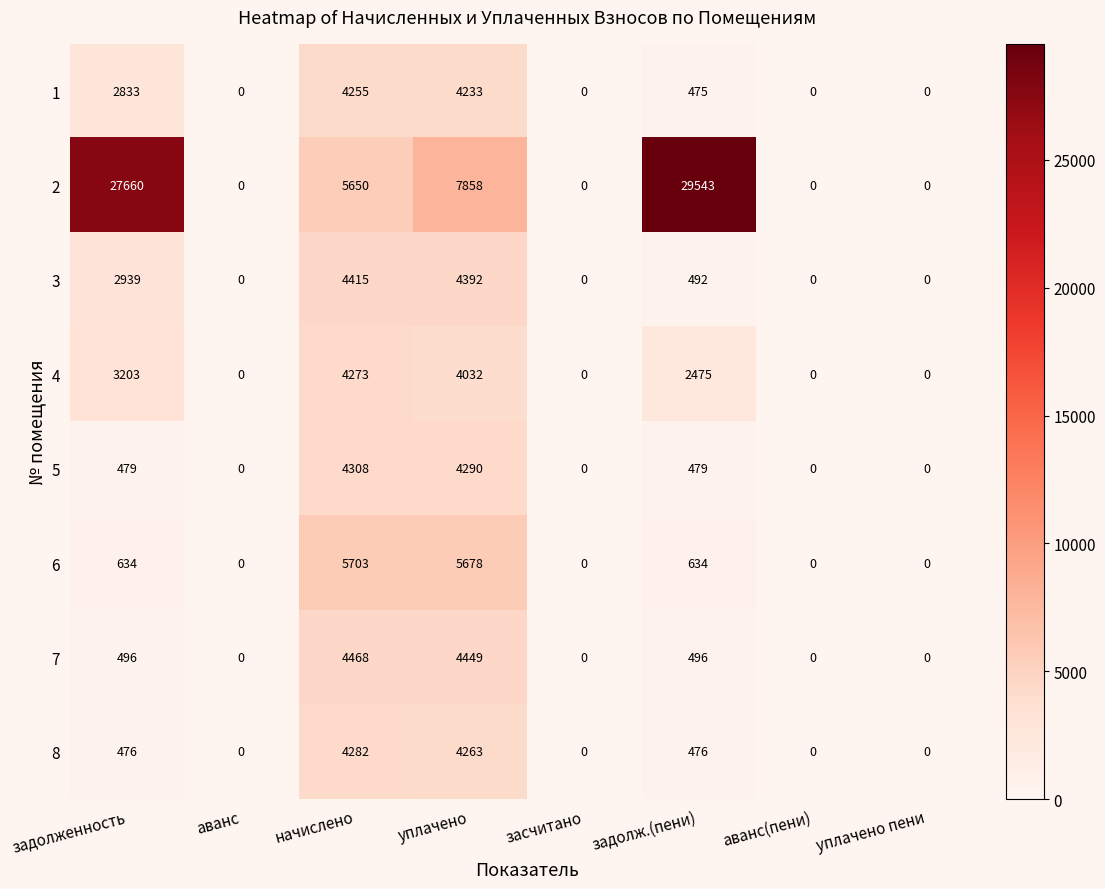

The 5 series shows -1726 at засчитано. True or false?

False